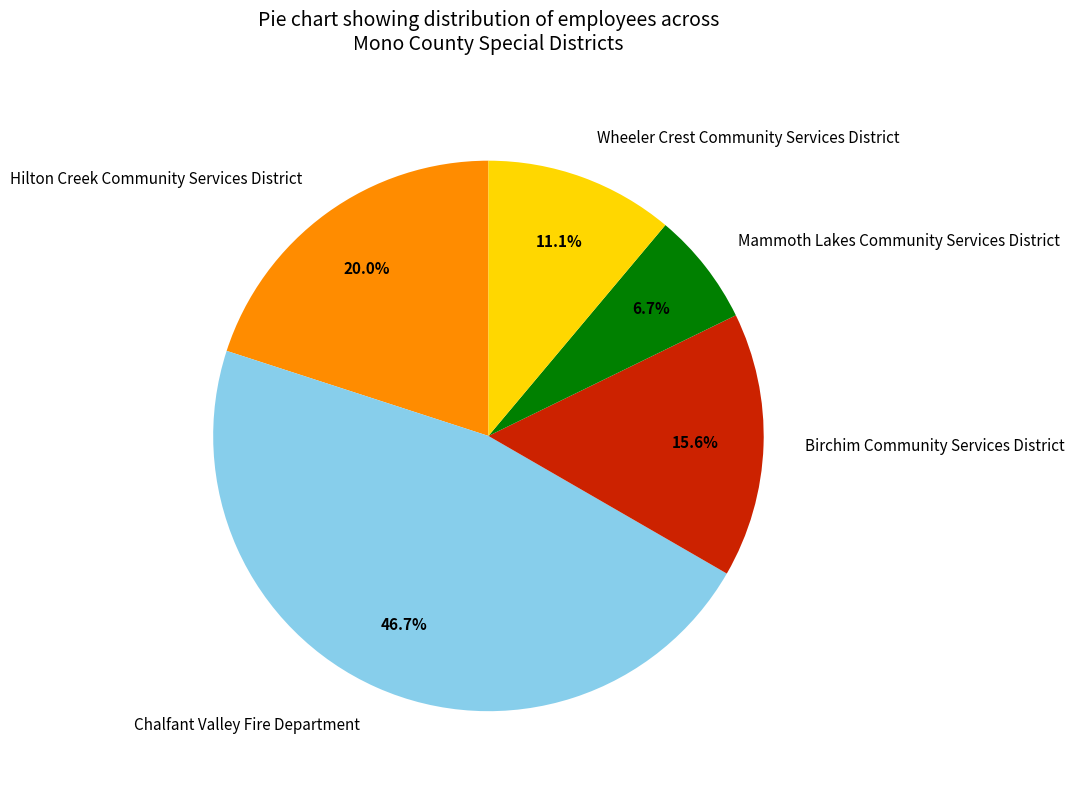

To the nearest percent, what is the average slice percentage?

20%